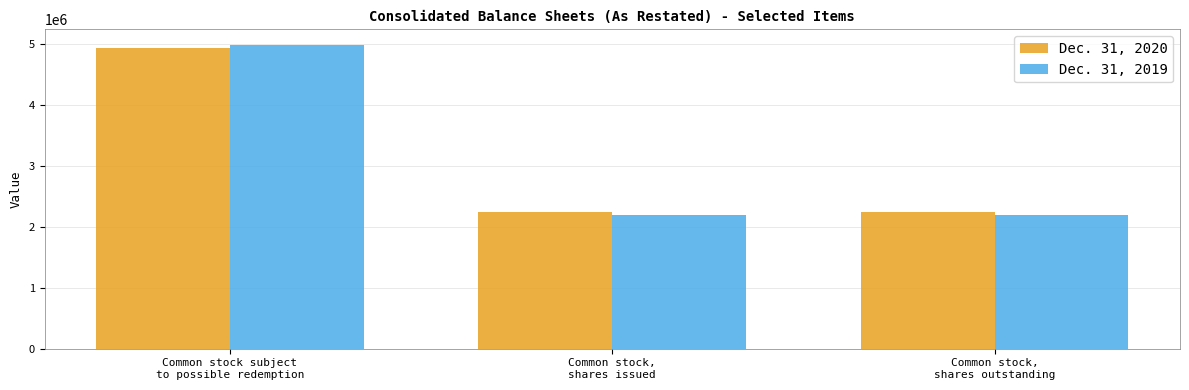

Reading left to right, list all the values displayed in this chart.

Dec. 31, 2020: 4936711	2250789	2250789
Dec. 31, 2019: 4990956	2196544	2196544